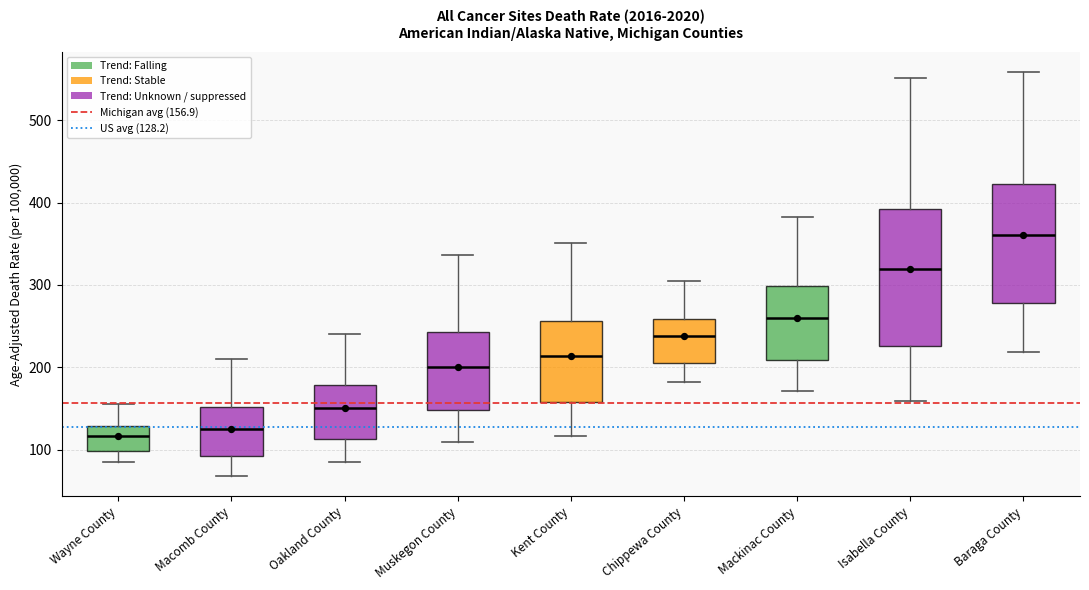

Reading left to right, read every box against the y-axis: the position of its median line, the range the box covers, and the ends of its whiskers. The values are not printed on the chart, so give them approximately, as read against the axis.

Wayne County: median 120, box 100 to 130, whiskers 90 to 160
Macomb County: median 130, box 90 to 150, whiskers 70 to 210
Oakland County: median 150, box 110 to 180, whiskers 90 to 240
Muskegon County: median 200, box 150 to 240, whiskers 110 to 340
Kent County: median 210, box 160 to 260, whiskers 120 to 350
Chippewa County: median 240, box 210 to 260, whiskers 180 to 300
Mackinac County: median 260, box 210 to 300, whiskers 170 to 380
Isabella County: median 320, box 230 to 390, whiskers 160 to 550
Baraga County: median 360, box 280 to 420, whiskers 220 to 560